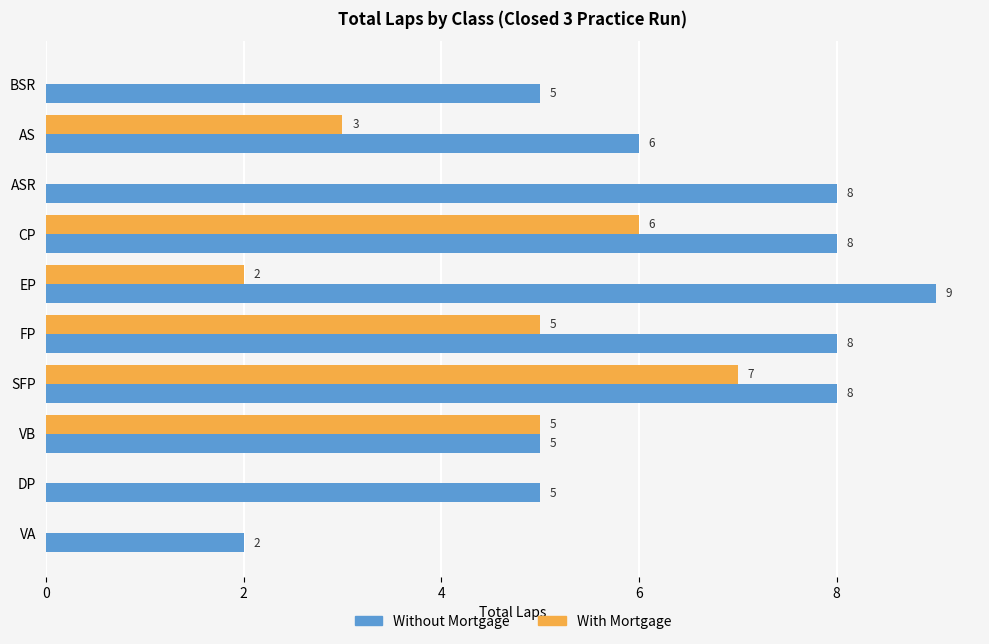

The value of Without Mortgage at FP is 3. True or false?

False